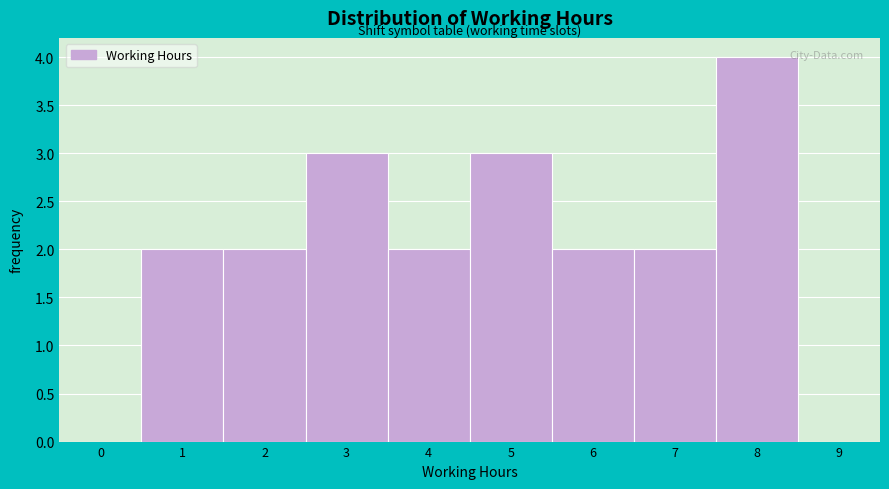

Reading right to left, what are all the values shown in this chart?

9=0	8=4	7=2	6=2	5=3	4=2	3=3	2=2	1=2	0=0